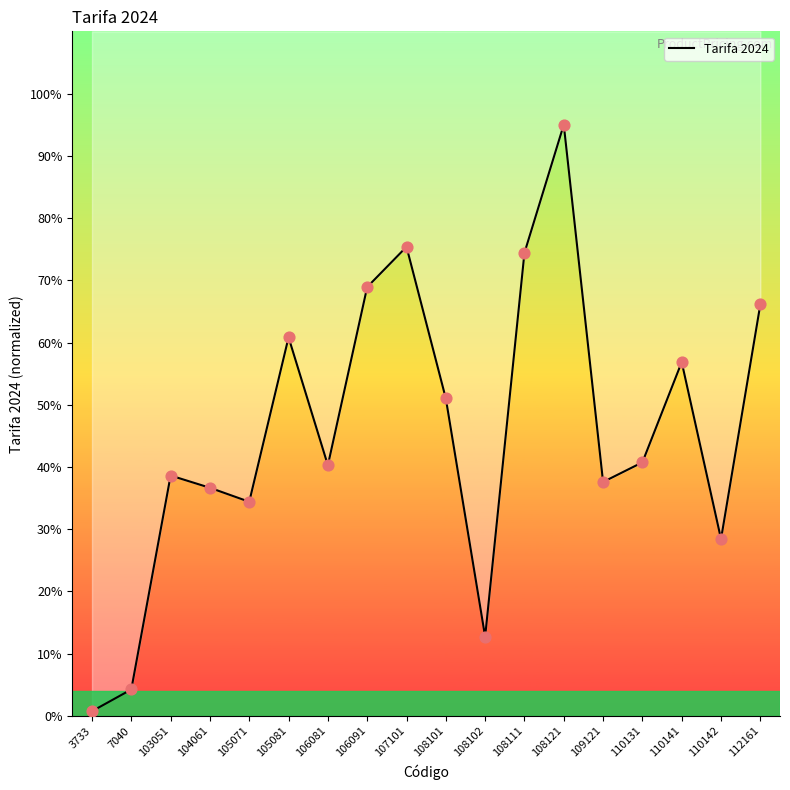

What is the change in value from 103051 to 108102?

-25.9